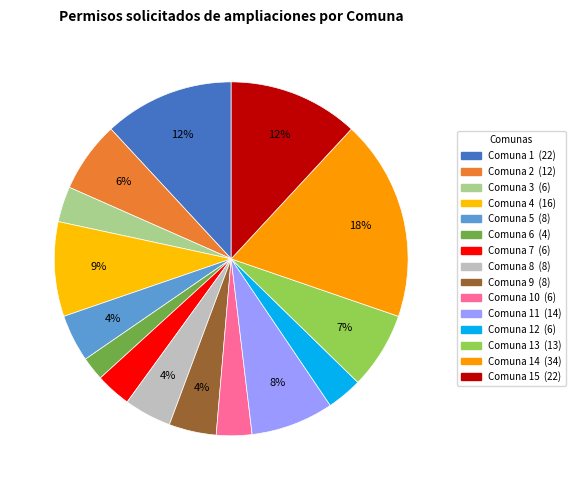

How many segments does this pie chart have?

15